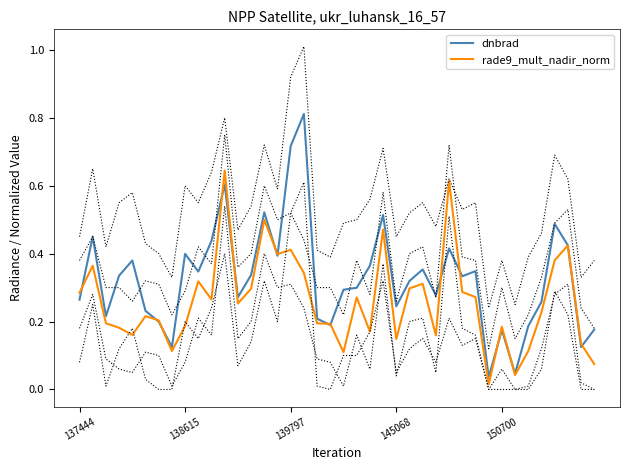

Does the chart have visible grid lines?

No